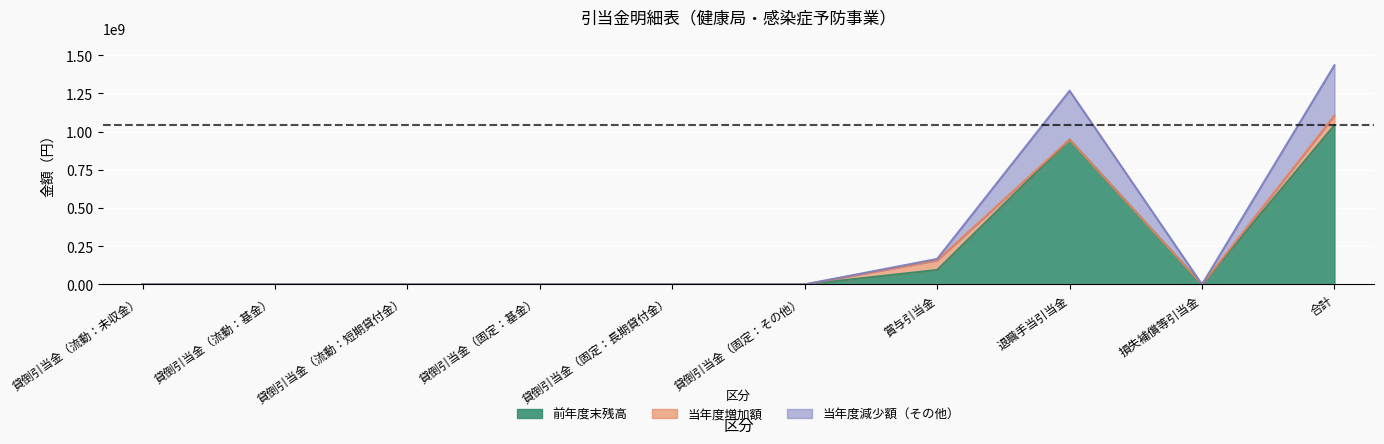

How many values in the 当年度減少額（その他） series exceed 0?

4